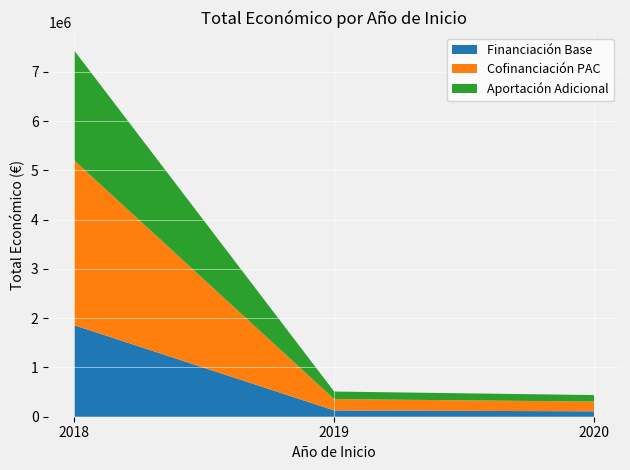

What is the maximum value for Financiación Base?

1857493.8